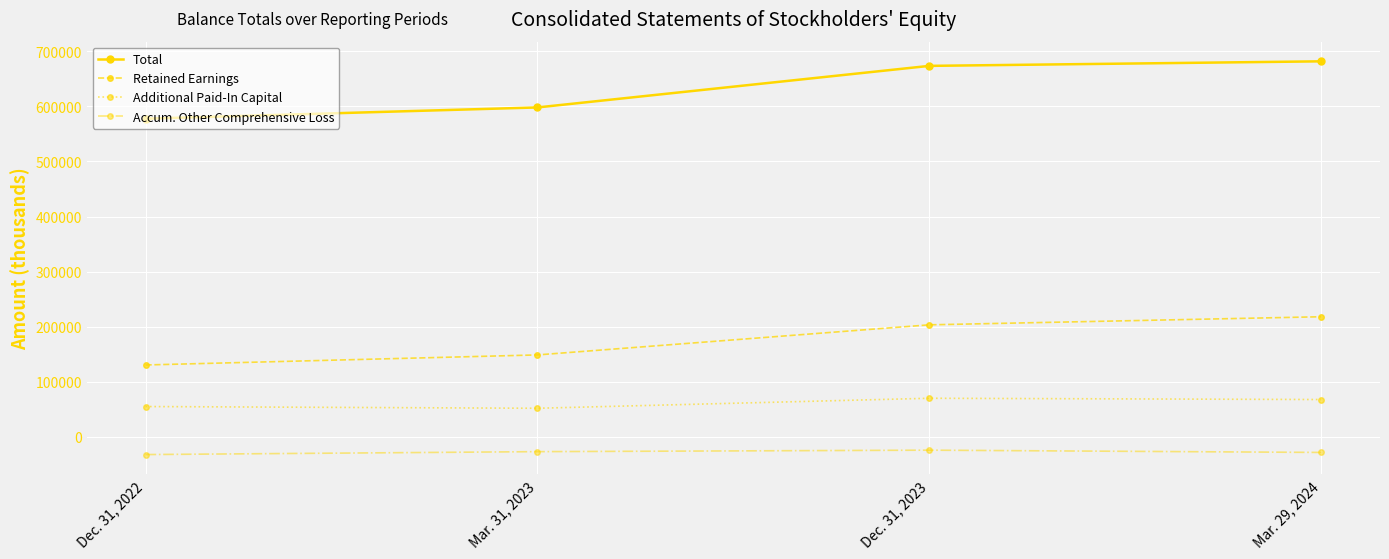

What is the sum of all Accum. Other Comprehensive Loss values?

-110906